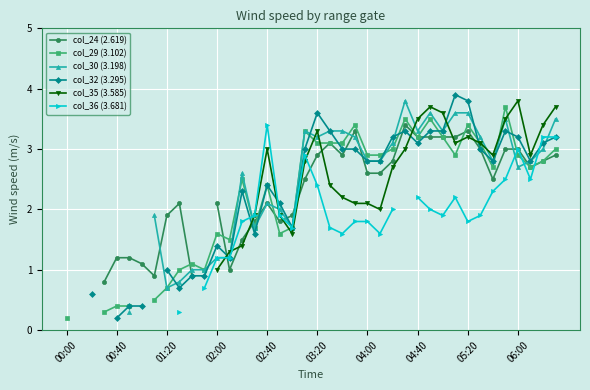

What value does the col_32 (3.295) series have at 11?

0.9